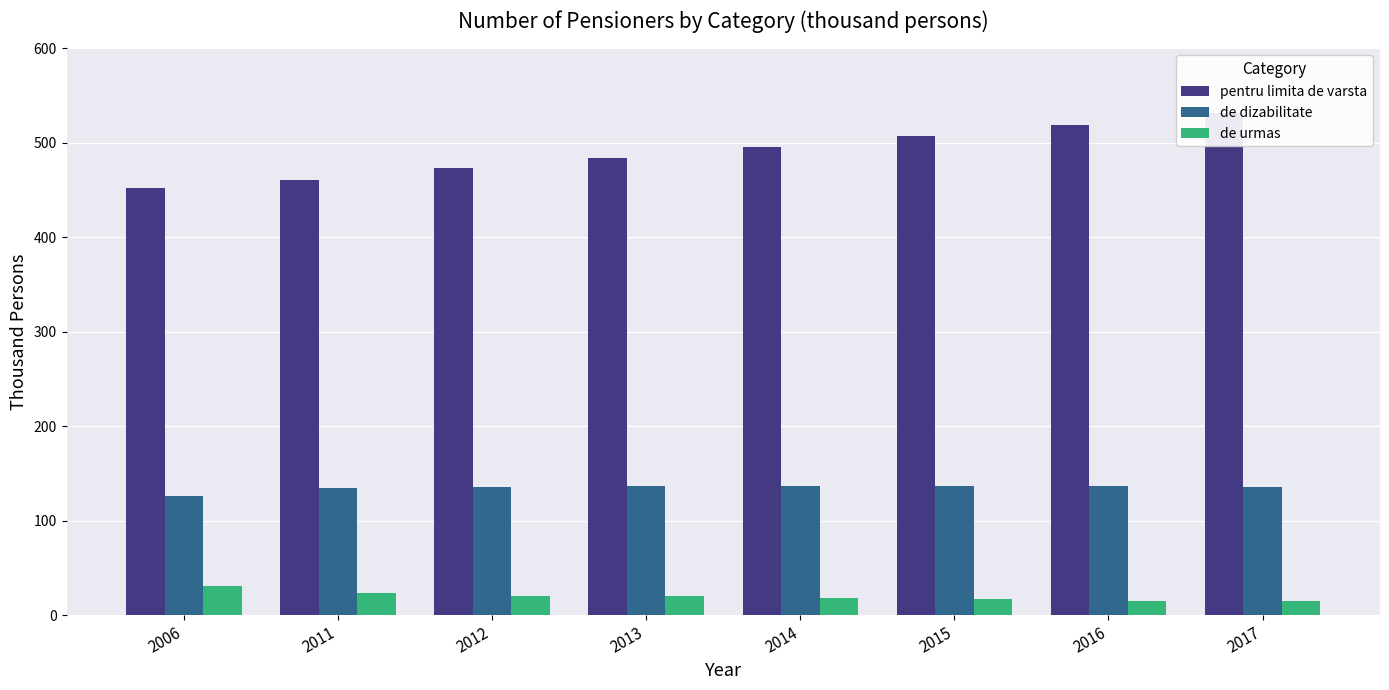

Reading right to left, extract all data points from this chart.

pentru limita de varsta: 2017=531.8	2016=518.8	2015=507.5	2014=495.9	2013=484.5	2012=473.1	2011=460.5	2006=451.8
de dizabilitate: 2017=135.4	2016=136.3	2015=136.7	2014=136.4	2013=136.5	2012=135.8	2011=134.3	2006=126.5
de urmas: 2017=14.4	2016=15.4	2015=16.6	2014=18.4	2013=20.0	2012=20.6	2011=23.7	2006=31.1